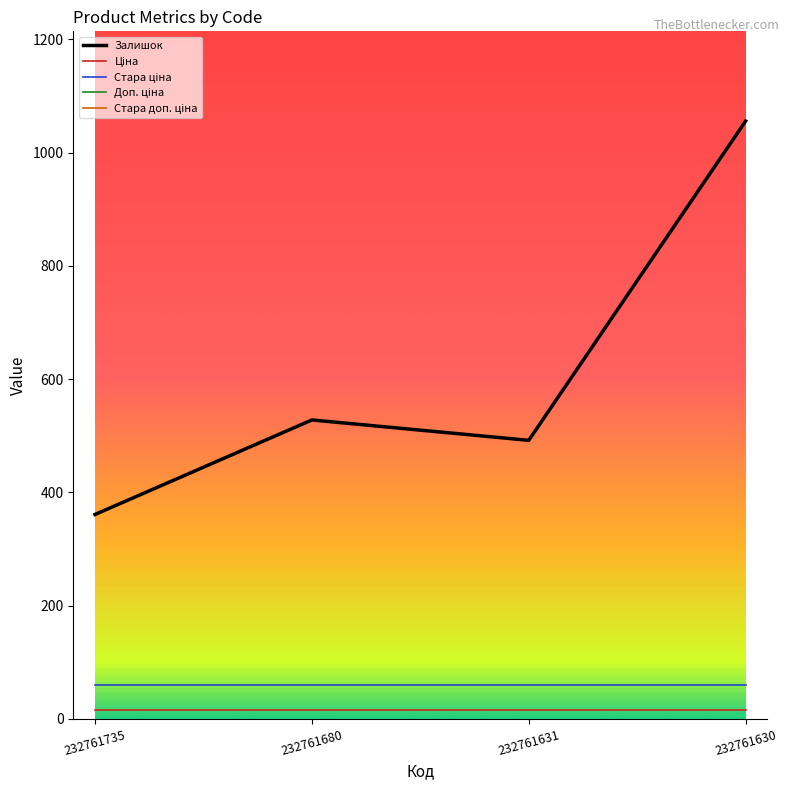

Between 232761631 and 232761680, which is larger?

232761680